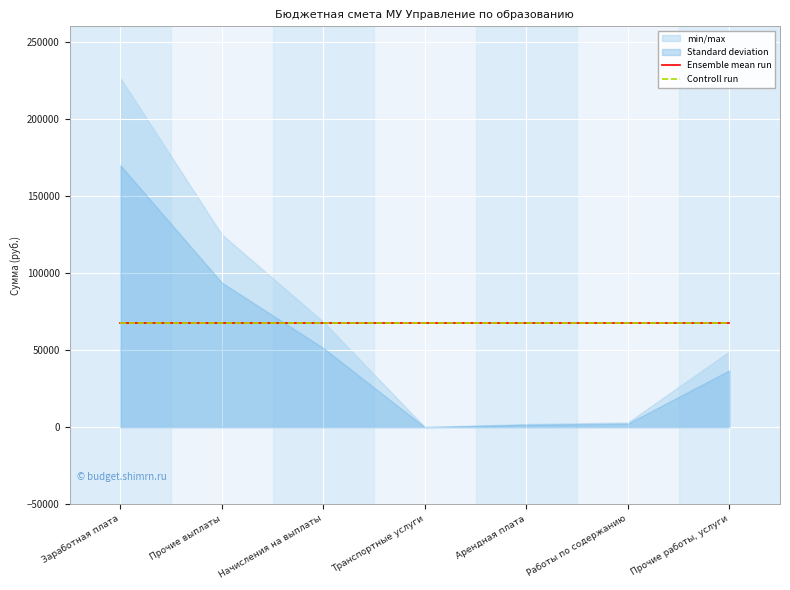

What is the change in value from Заработная плата to Транспортные услуги?

-226555